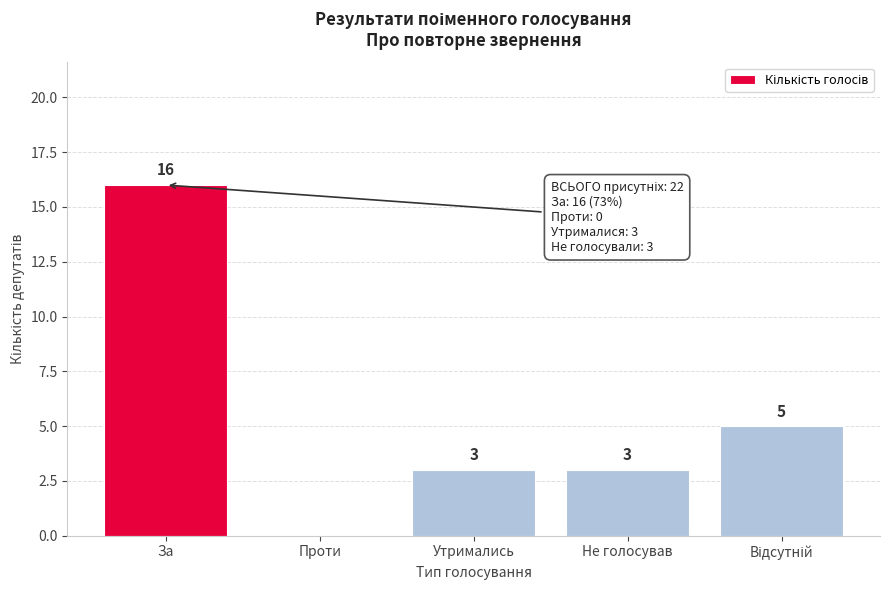

Which has a higher value, Не голосував or За?

За